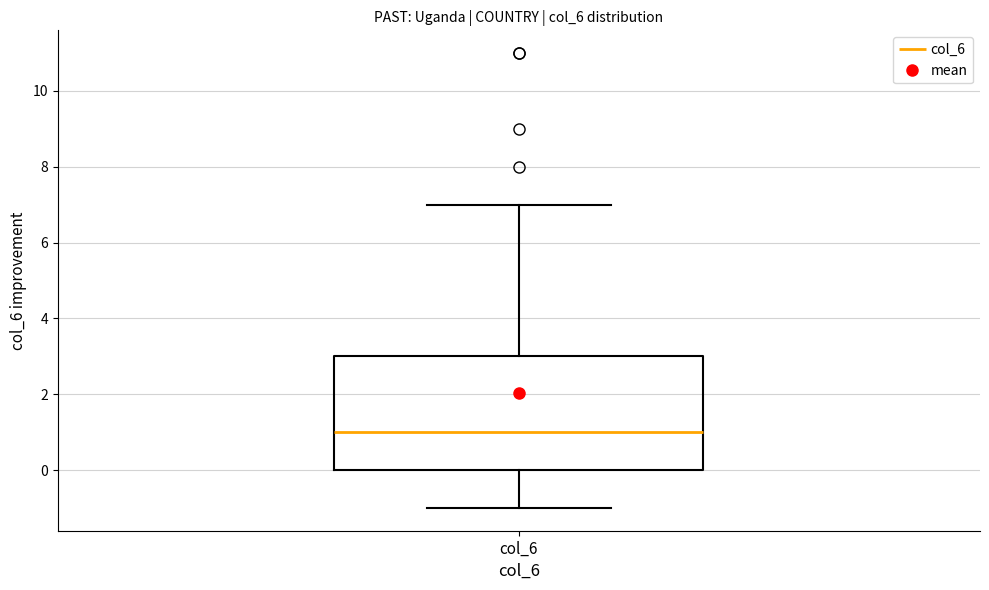

Transcribe this box plot: give where the median line is, the range the box spans, and where the two whiskers end, as read against the y-axis. The values are not printed on the chart, so give them approximately, as read against the axis.

median 1, box 0 to 3, whiskers -1 to 7